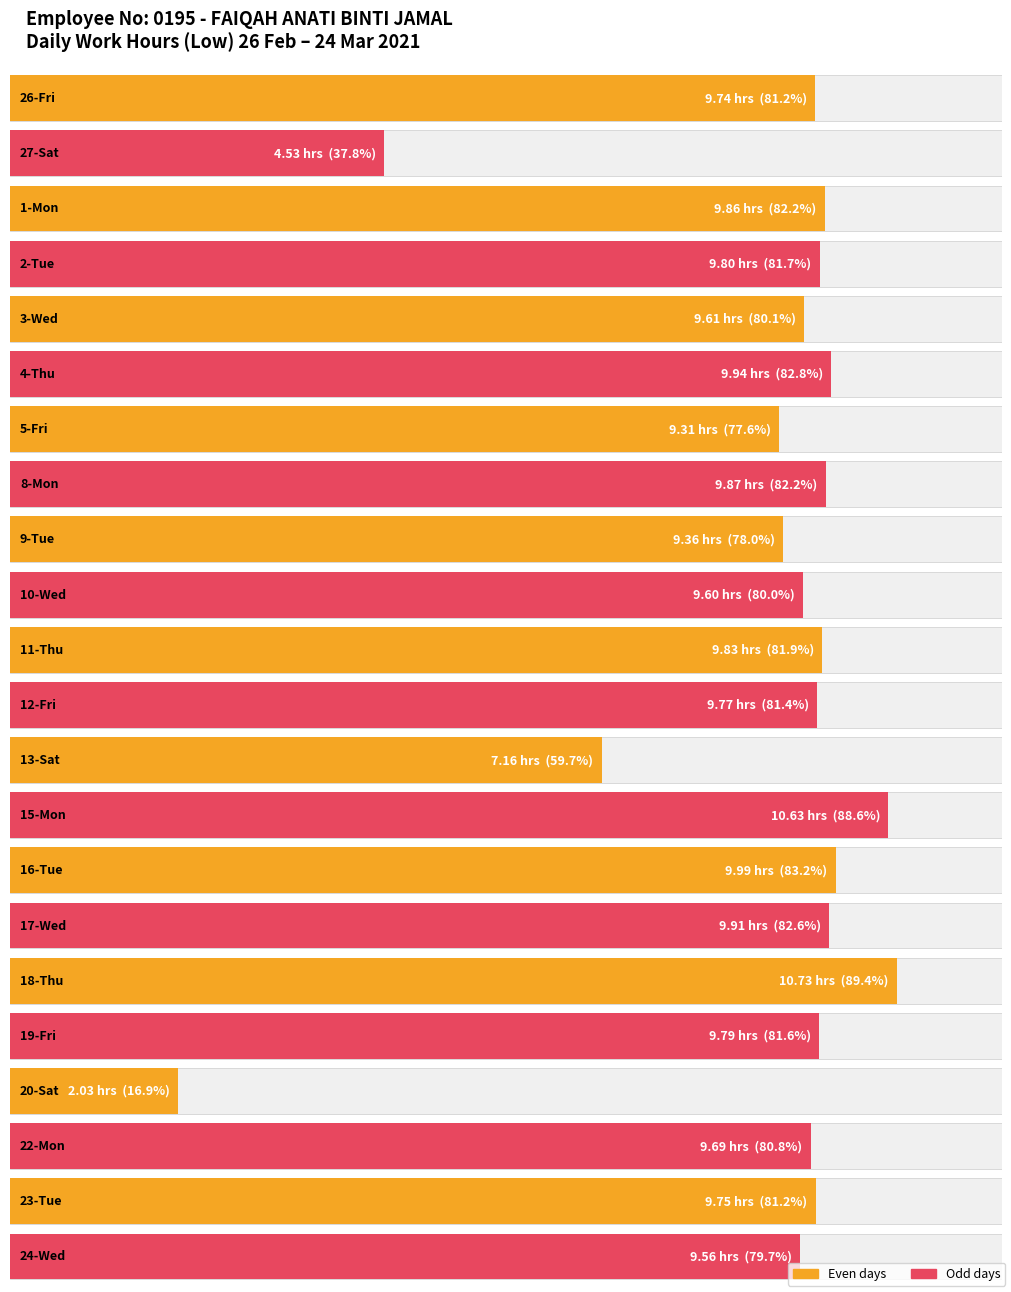

At which label does the data first exceed 9?

26-Fri